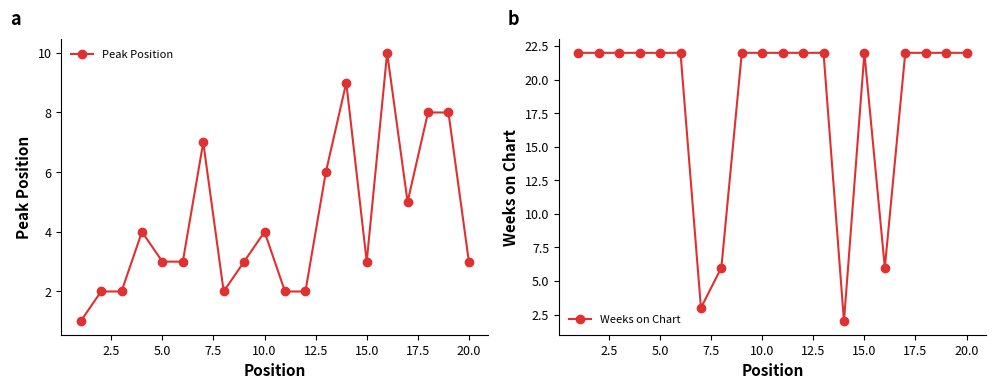

The Peak Position series shows 3 at 20.0. True or false?

True